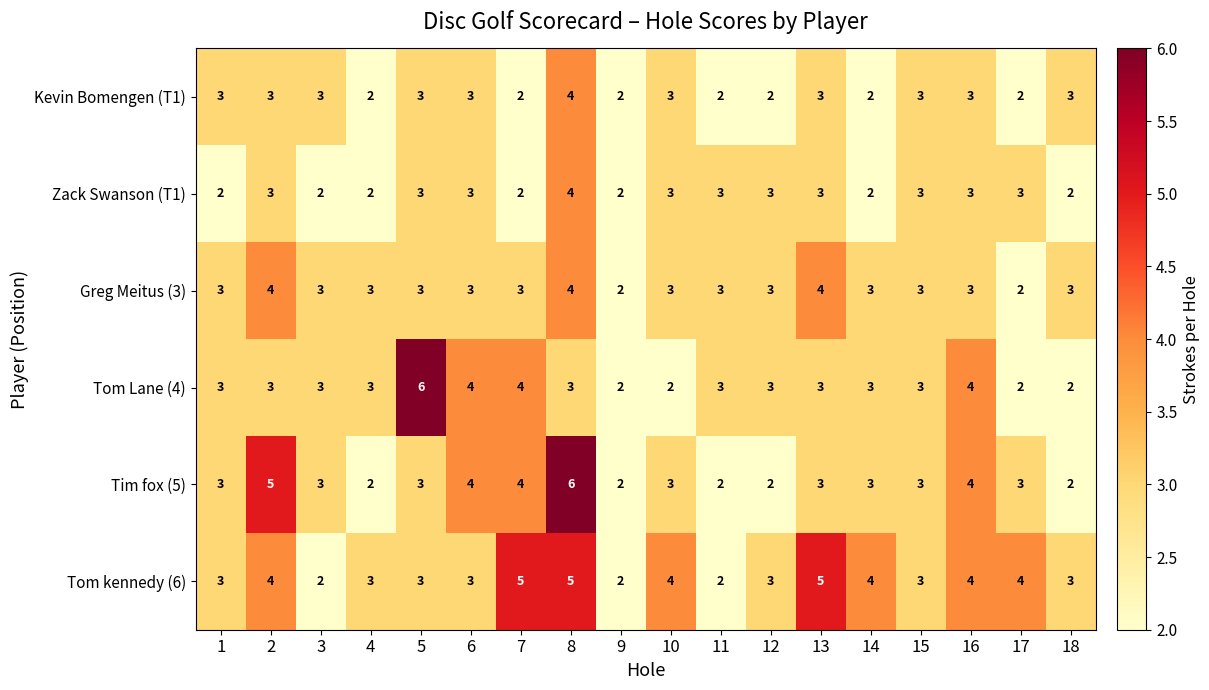

How many Zack Swanson (T1) values are between 2 and 3?

17